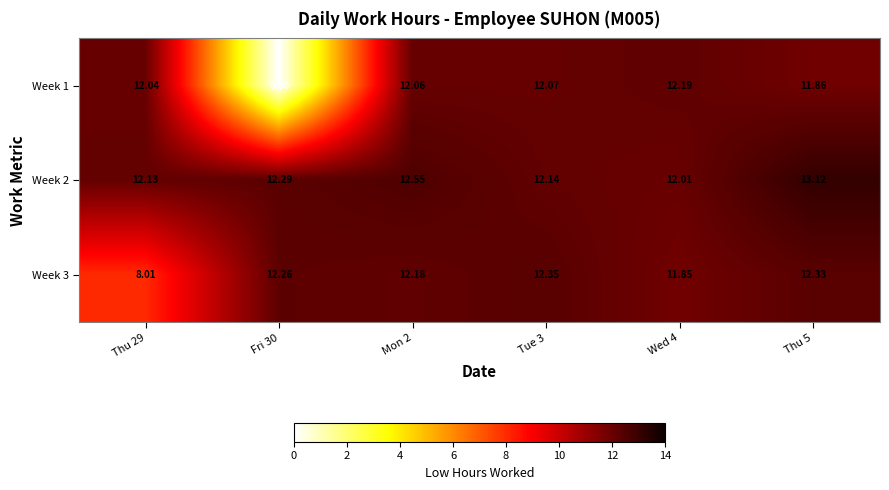

Is the value of Week 1 at Fri 30 greater than the value of Week 2 at Thu 5?

No